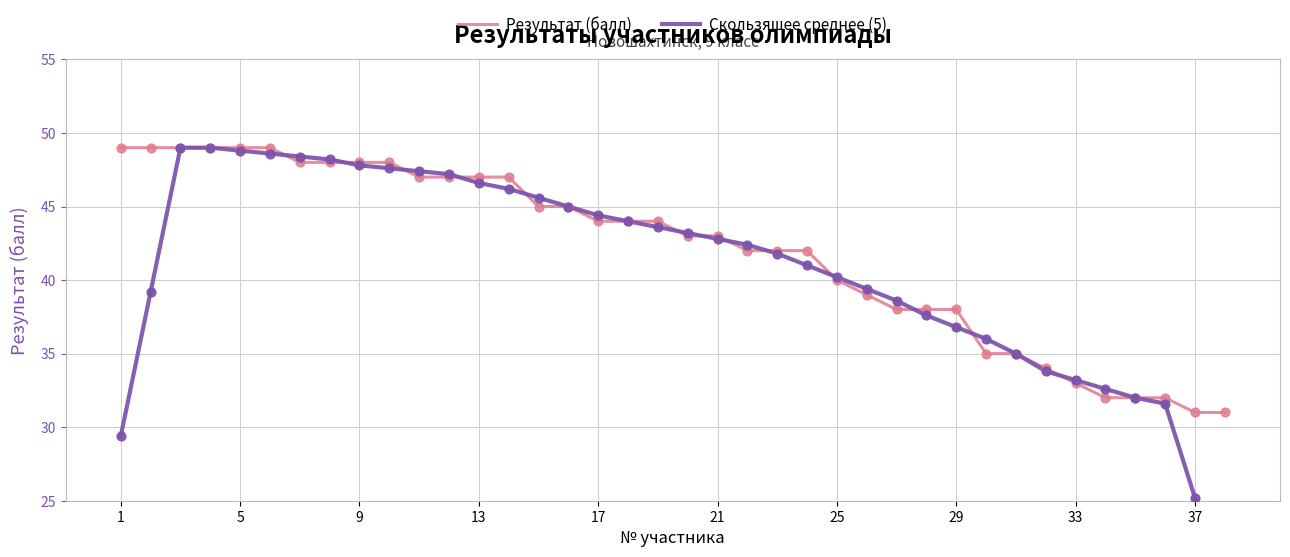

Which series has the largest total across all categories?

Результат (балл)